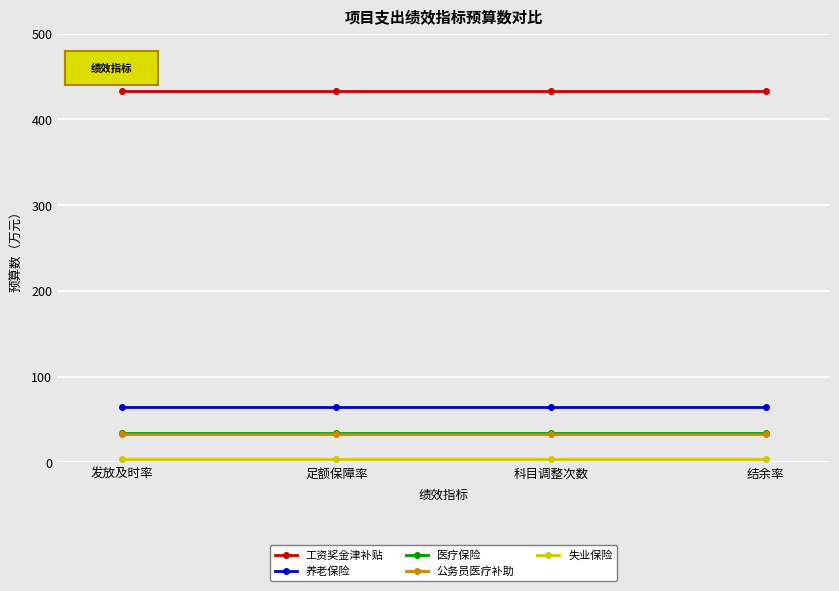

Which series has the largest total across all categories?

工资奖金津补贴